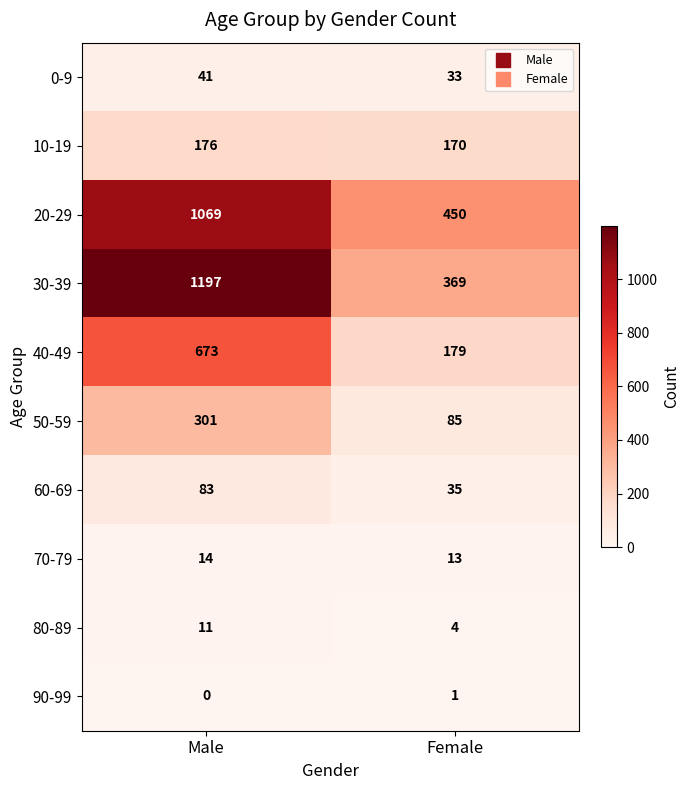

Between Male and Female, which series saw the biggest shift?

30-39